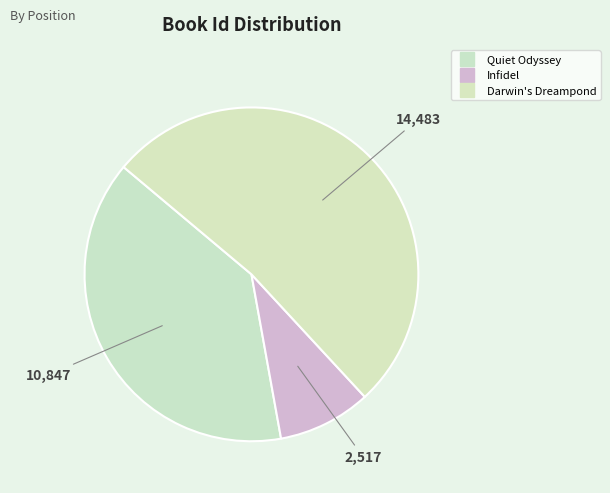

Count the number of slices in the pie.

3